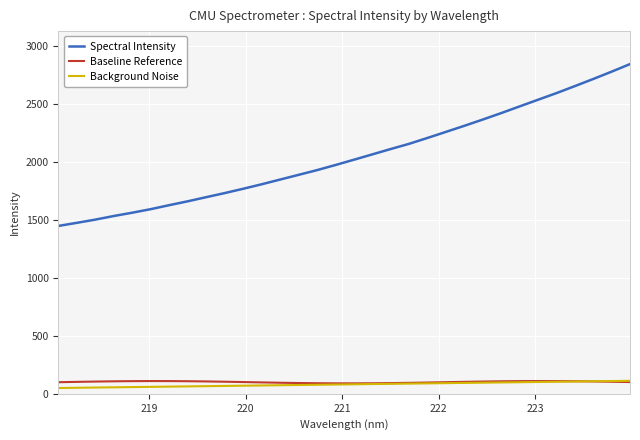

True or false: Background Noise and Spectral Intensity intersect in this chart.

False